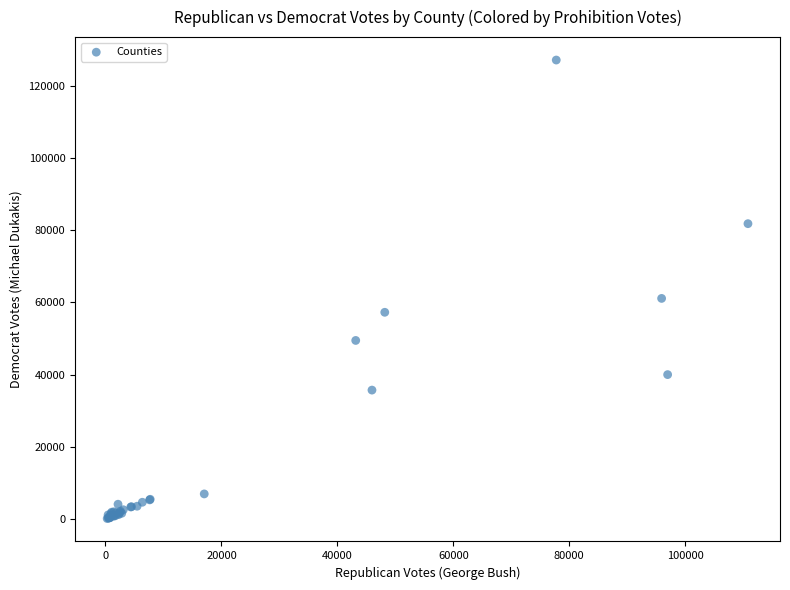

What Y value in the scatter plot is closest to 63642?

61113